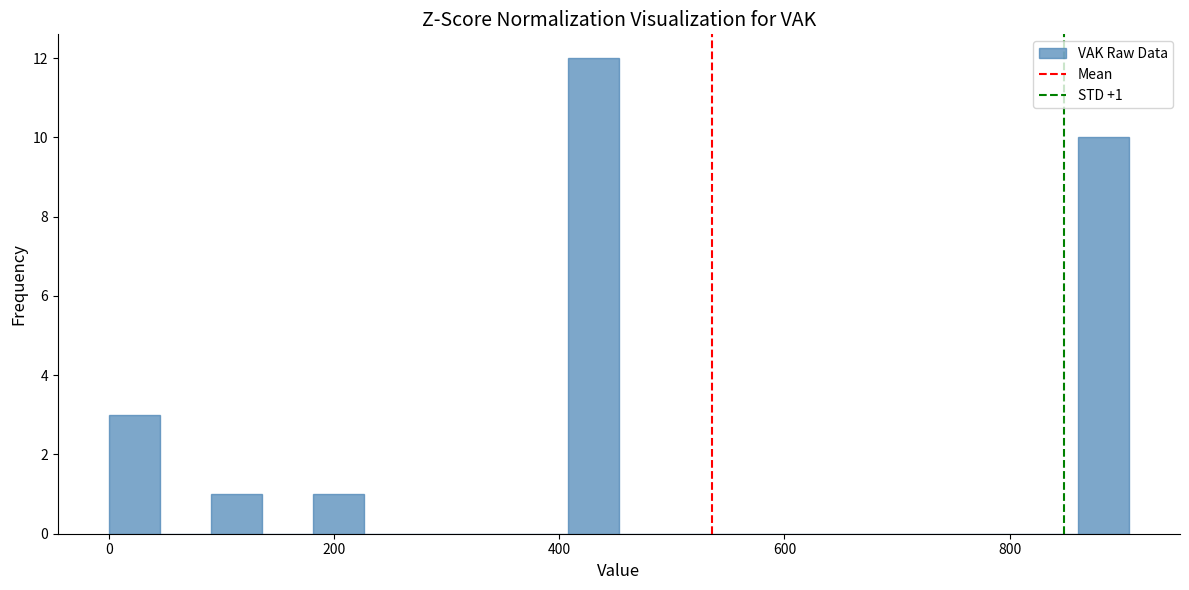

Around what value on the x-axis is the tallest bar? Give the approximate position of its centre, as read against the axis.

440